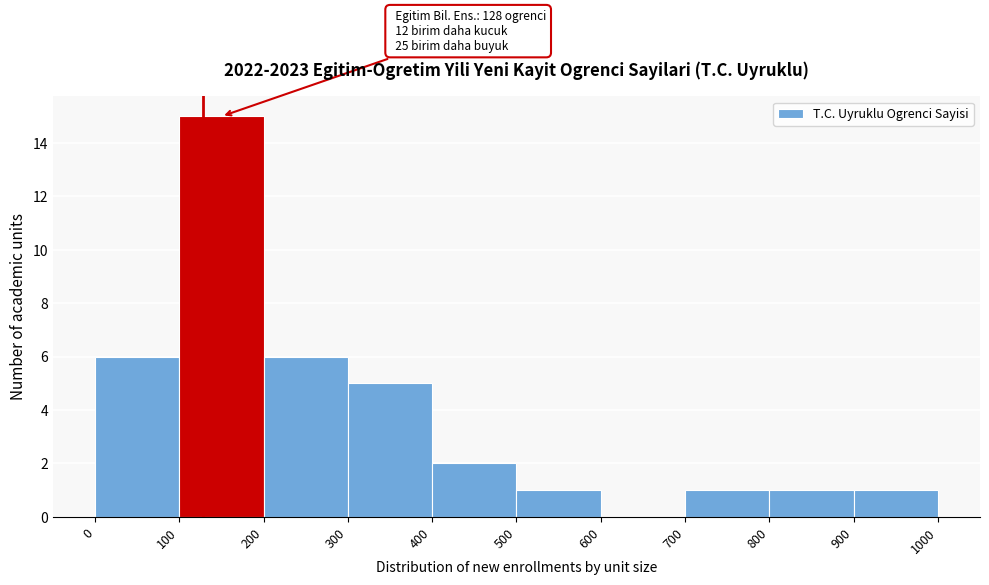

Over which range of the x-axis is the bar tallest?

100 to 200